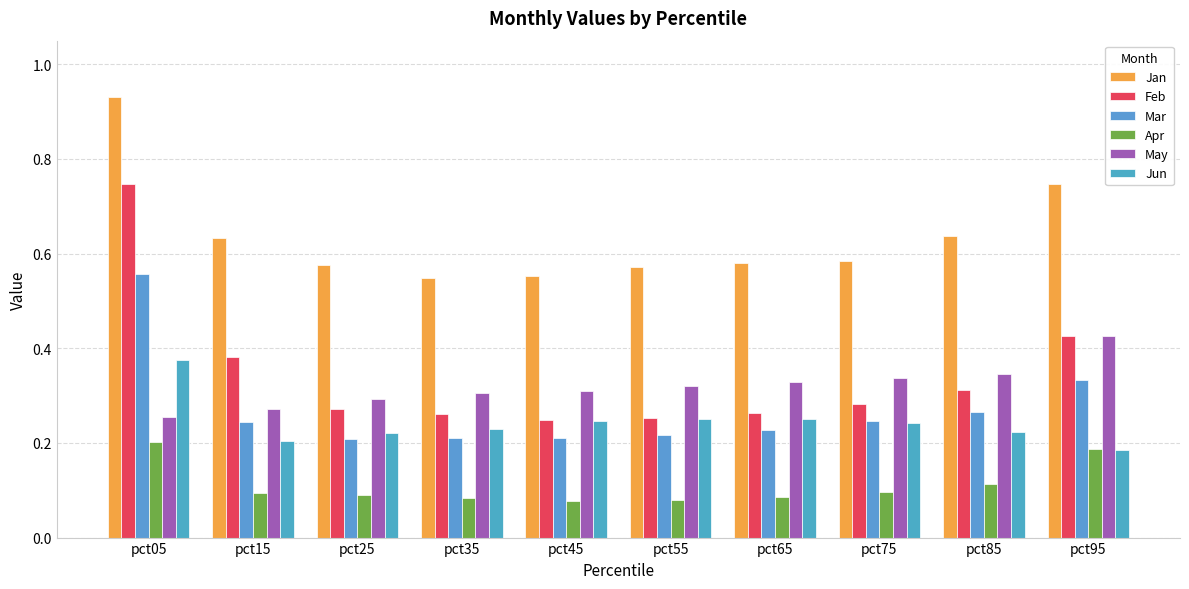

The Jan series shows 0.4 at pct25. True or false?

False